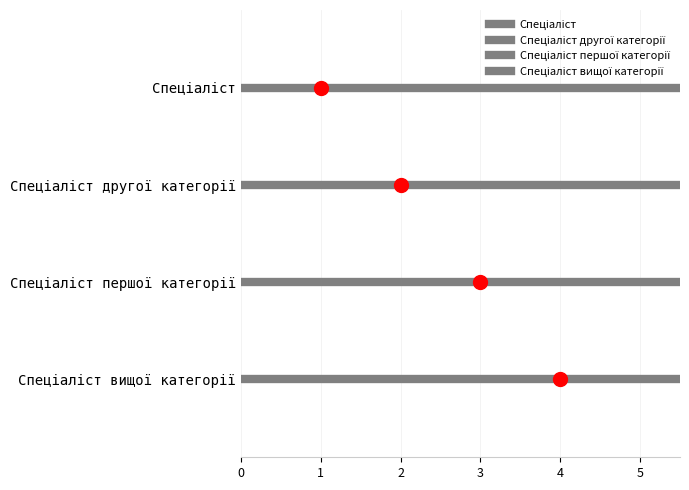

At which label is the value closest to 2?

Спеціаліст другої категорії